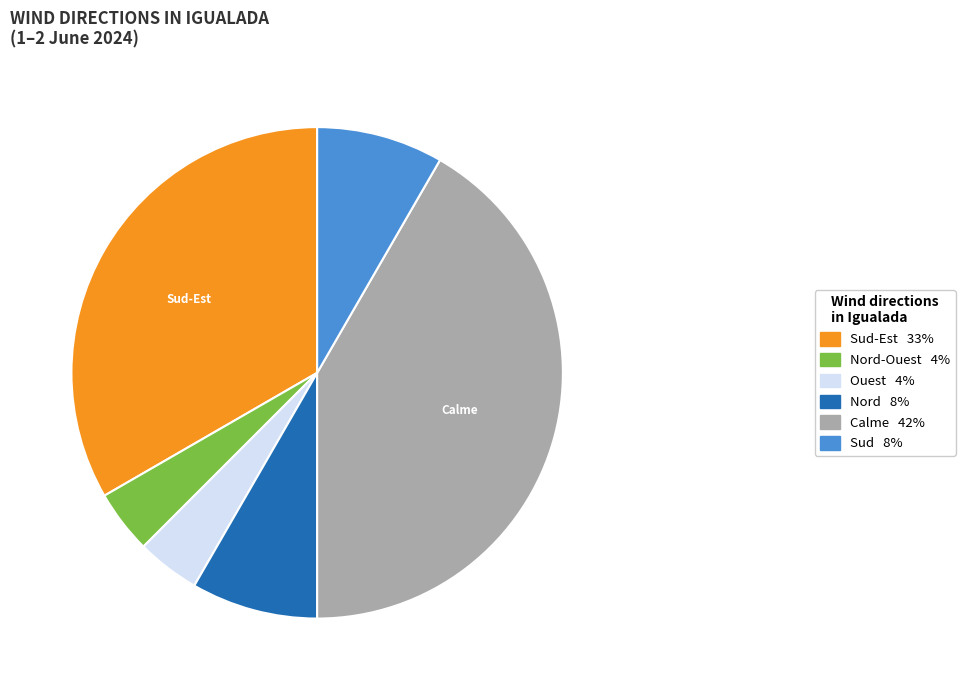

Is there a majority slice in this chart?

No